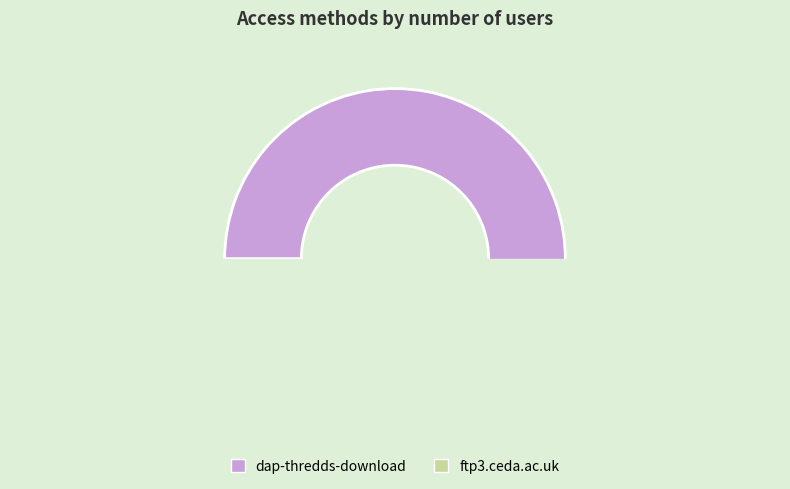

What is the ratio of the value at ftp3.ceda.ac.uk to the value at dap-thredds-download?

0.1